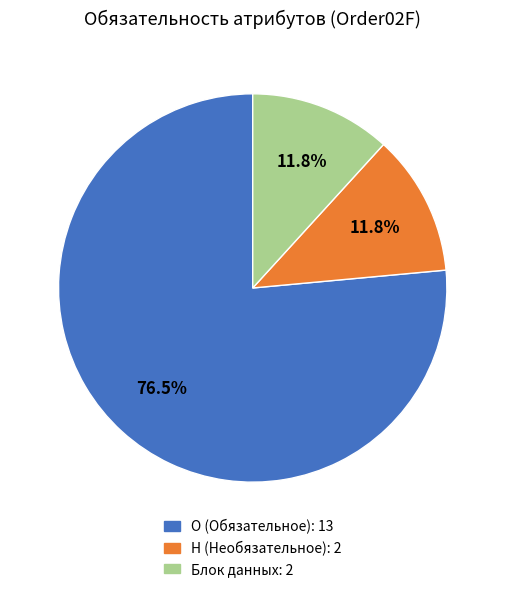

How many segments does this pie chart have?

3